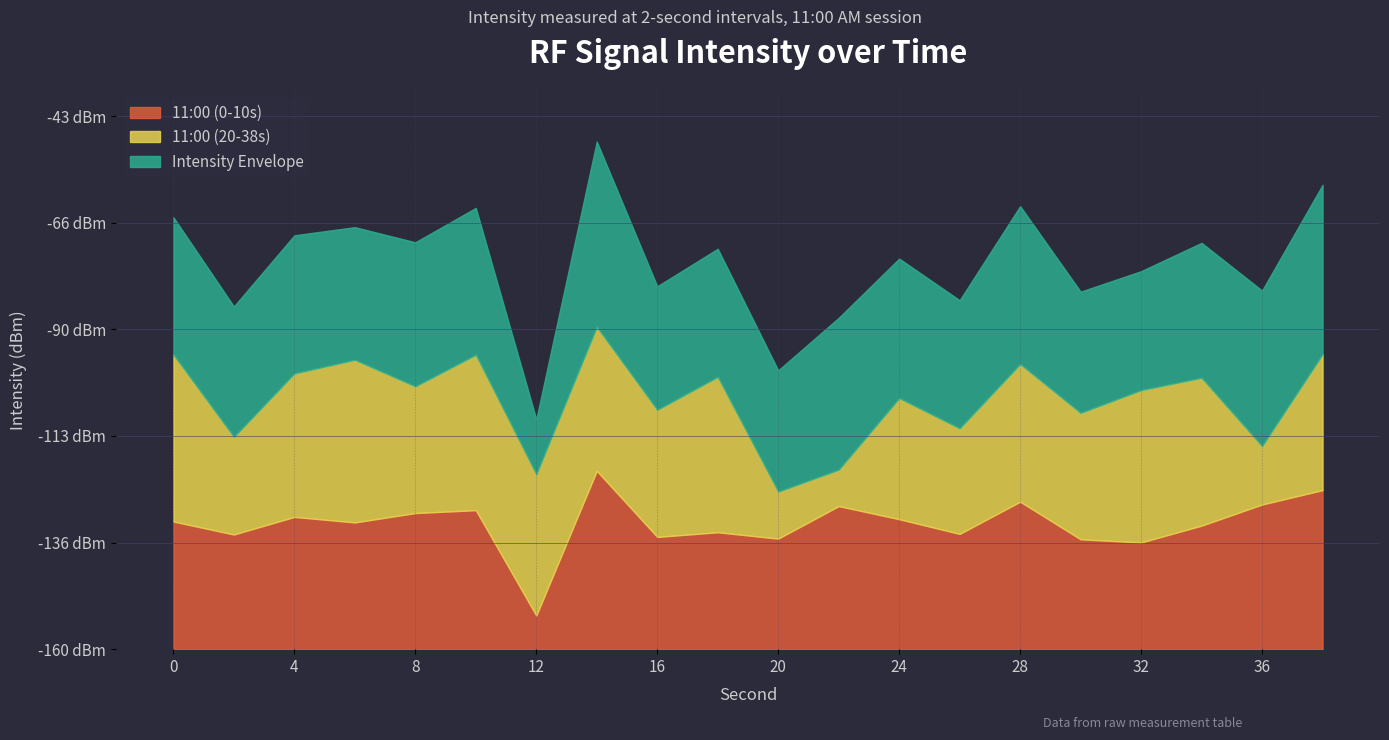

What is the value of the 11:00 (0-10s) point at the 15th from the left?

-127.7